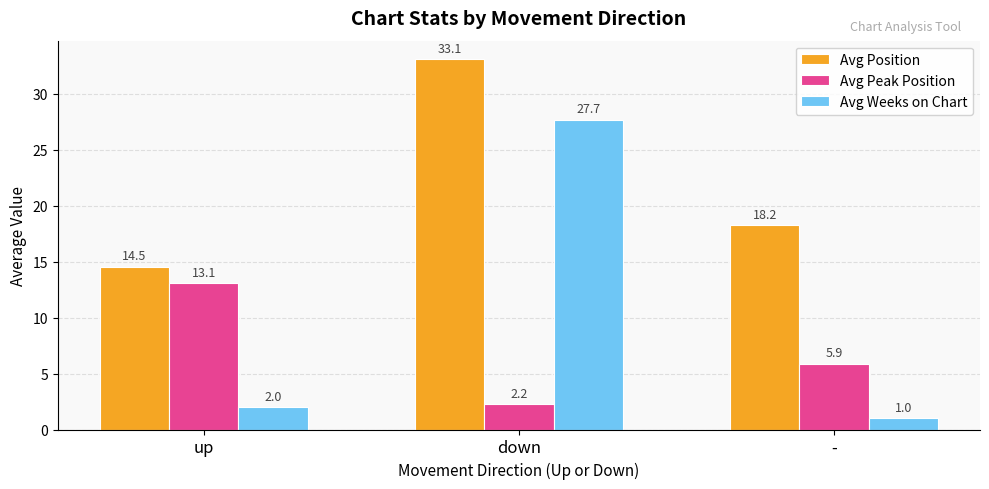

Which category has the lowest value across all series?

-